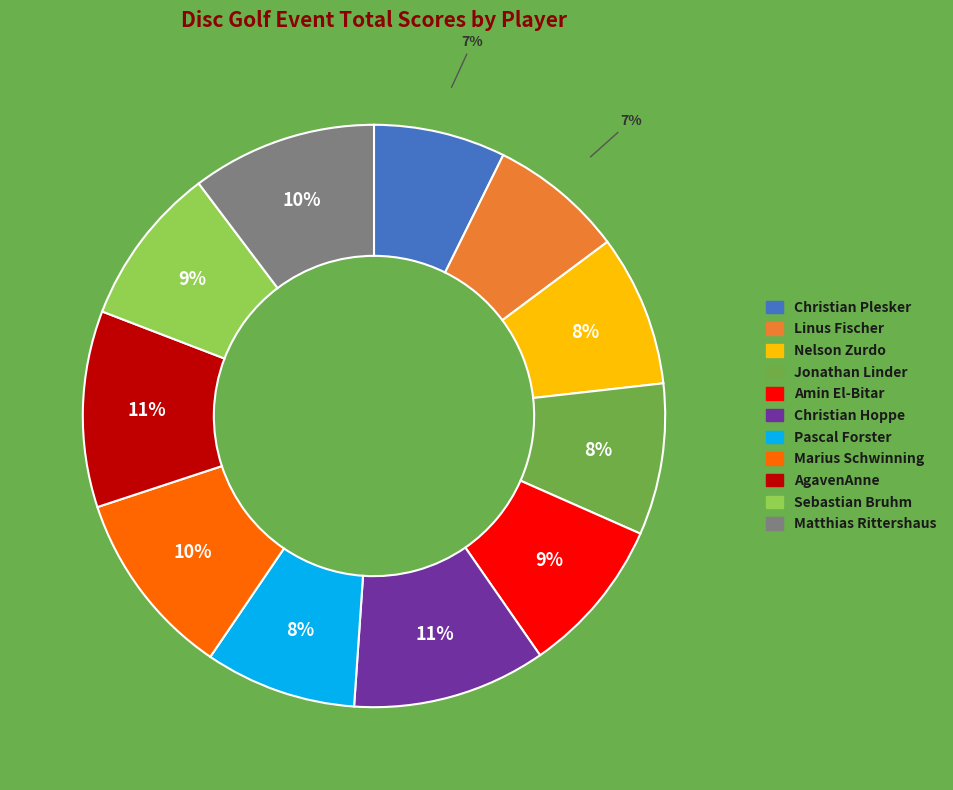

What percentage is the Christian Plesker slice, to the nearest percent?

7%